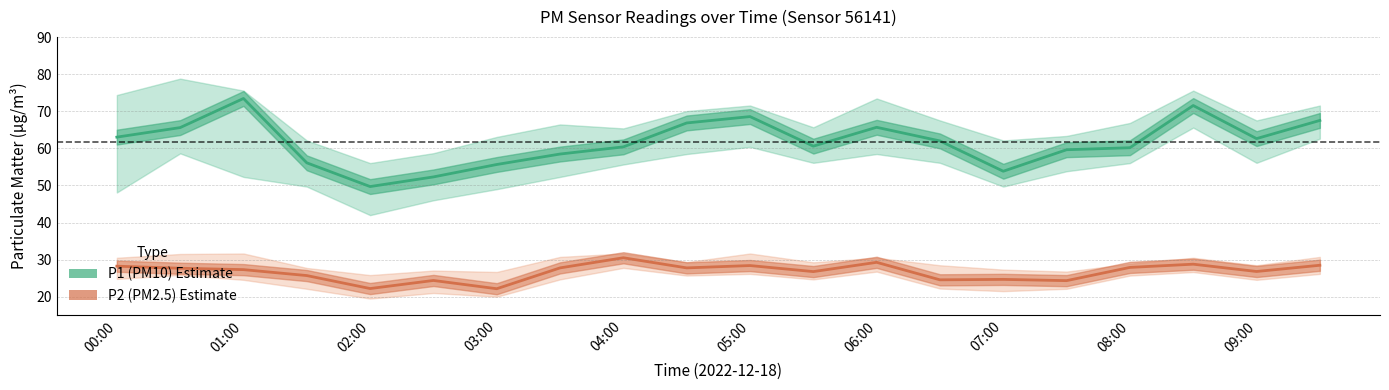

What is the value of the P1 (PM10) point at the 9th from the left?

60.4